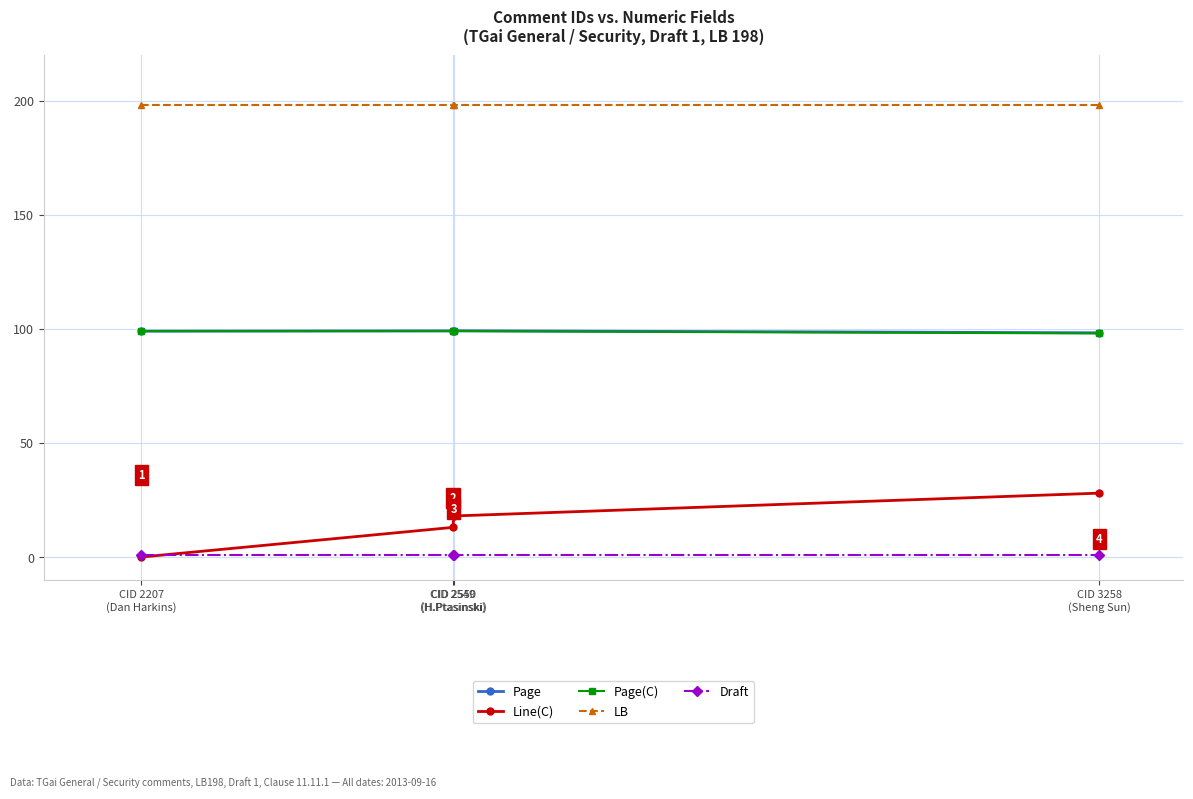

The value of LB at CID 2550
(H.Ptasinski) is 334.3. True or false?

False